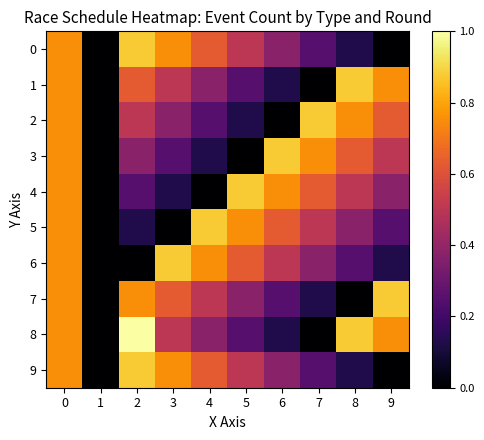

Reading right to left, extract all data points from this chart.

0: 9=0.0	8=0.1	7=0.2	6=0.4	5=0.5	4=0.6	3=0.8	2=0.9	1=0.0	0=0.8
1: 9=0.8	8=0.9	7=0.0	6=0.1	5=0.2	4=0.4	3=0.5	2=0.6	1=0.0	0=0.8
2: 9=0.6	8=0.8	7=0.9	6=0.0	5=0.1	4=0.2	3=0.4	2=0.5	1=0.0	0=0.8
3: 9=0.5	8=0.6	7=0.8	6=0.9	5=0.0	4=0.1	3=0.2	2=0.4	1=0.0	0=0.8
4: 9=0.4	8=0.5	7=0.6	6=0.8	5=0.9	4=0.0	3=0.1	2=0.2	1=0.0	0=0.8
5: 9=0.2	8=0.4	7=0.5	6=0.6	5=0.8	4=0.9	3=0.0	2=0.1	1=0.0	0=0.8
6: 9=0.1	8=0.2	7=0.4	6=0.5	5=0.6	4=0.8	3=0.9	2=0.0	1=0.0	0=0.8
7: 9=0.9	8=0.0	7=0.1	6=0.2	5=0.4	4=0.5	3=0.6	2=0.8	1=0.0	0=0.8
8: 9=0.8	8=0.9	7=0.0	6=0.1	5=0.2	4=0.4	3=0.5	2=1.0	1=0.0	0=0.8
9: 9=0.0	8=0.1	7=0.2	6=0.4	5=0.5	4=0.6	3=0.8	2=0.9	1=0.0	0=0.8